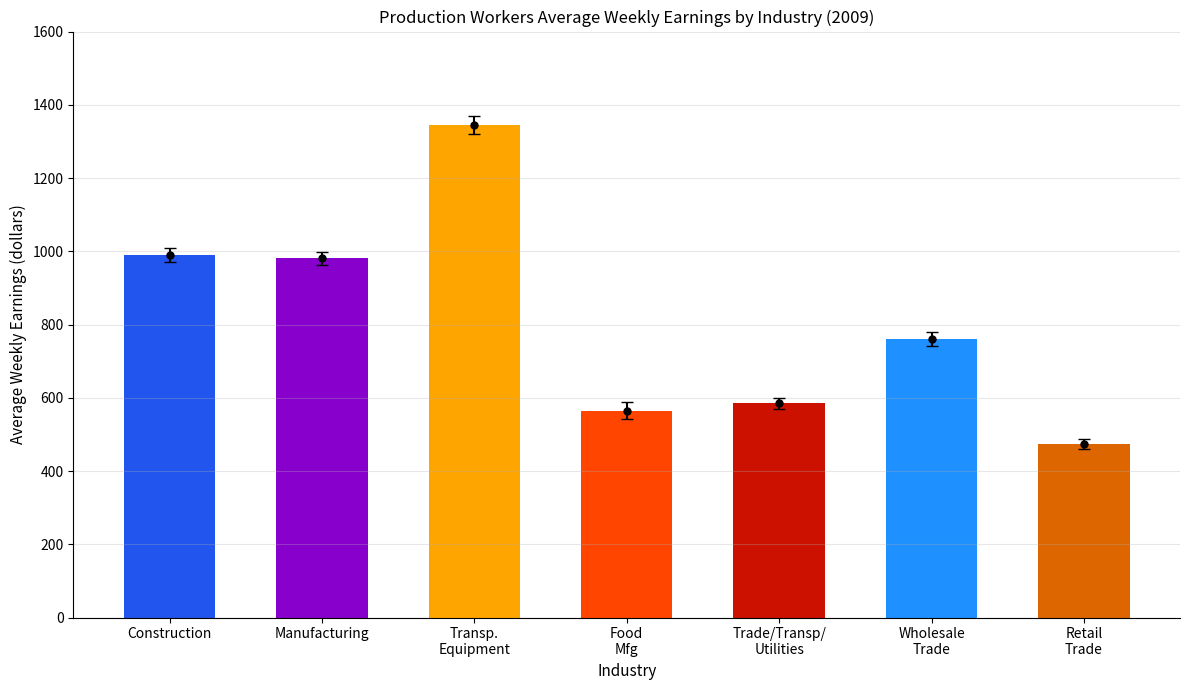

What is the sum of all values?

5699.8